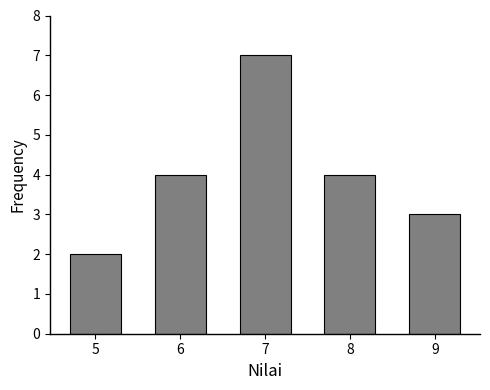

Reading left to right, transcribe all the data shown in this chart.

5=2	6=4	7=7	8=4	9=3